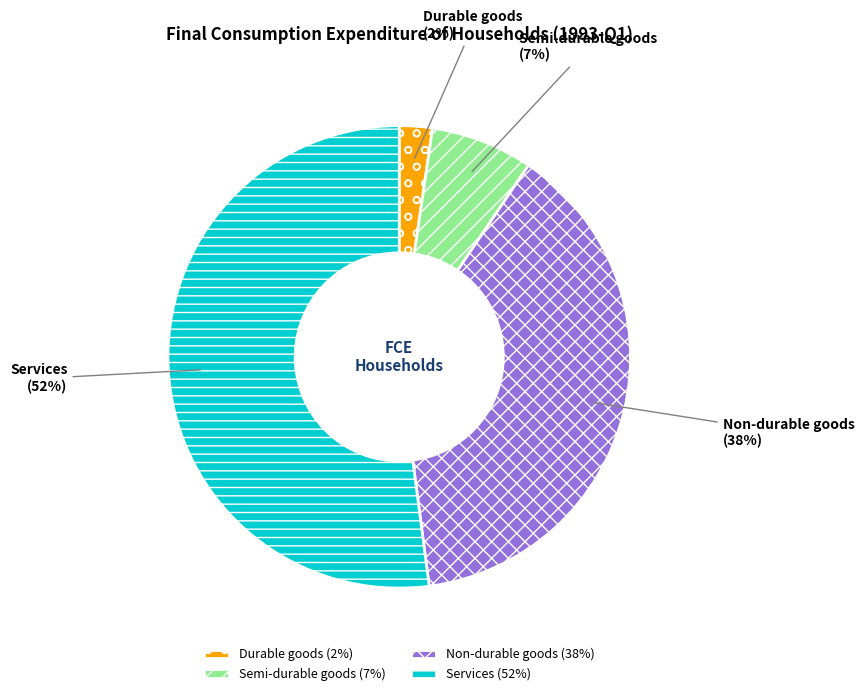

Which category has the smallest portion of the pie?

Durable goods